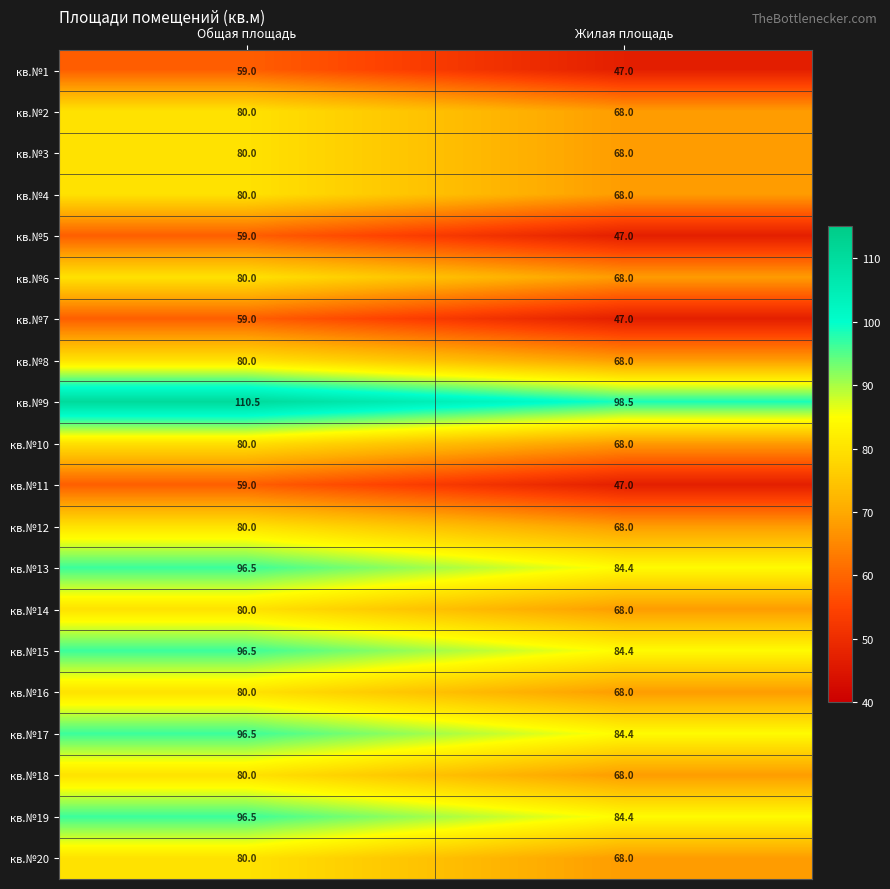

What is the difference between the highest and lowest values at Жилая площадь?

51.5